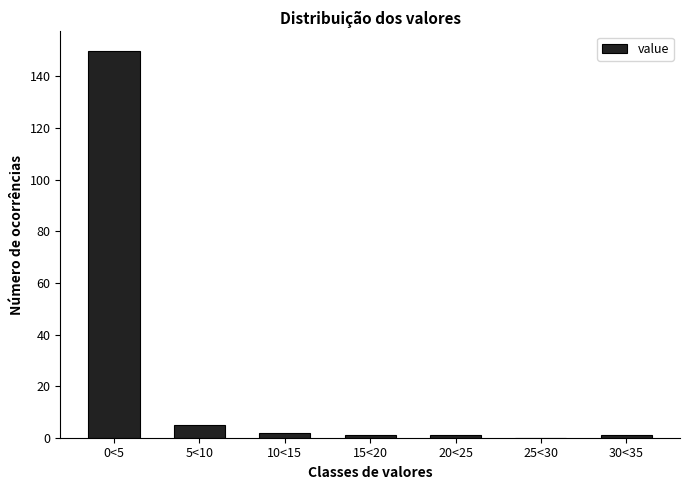

Reading left to right, list all the values displayed in this chart.

0<5=150	5<10=5	10<15=2	15<20=1	20<25=1	25<30=0	30<35=1